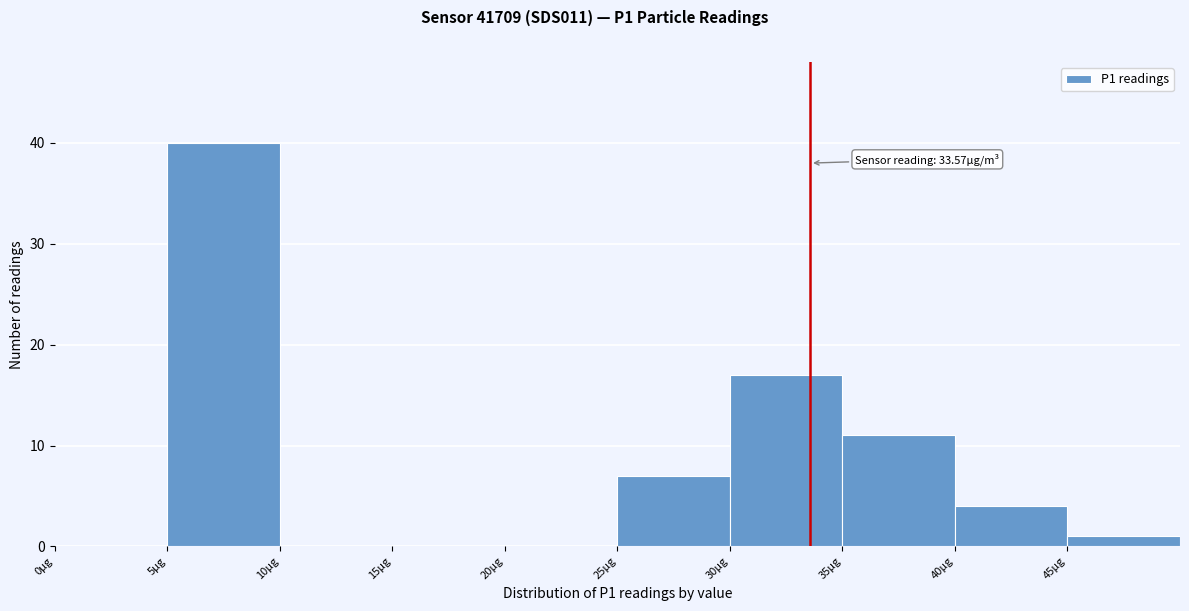

Over which range of the x-axis is the bar tallest?

5 to 10